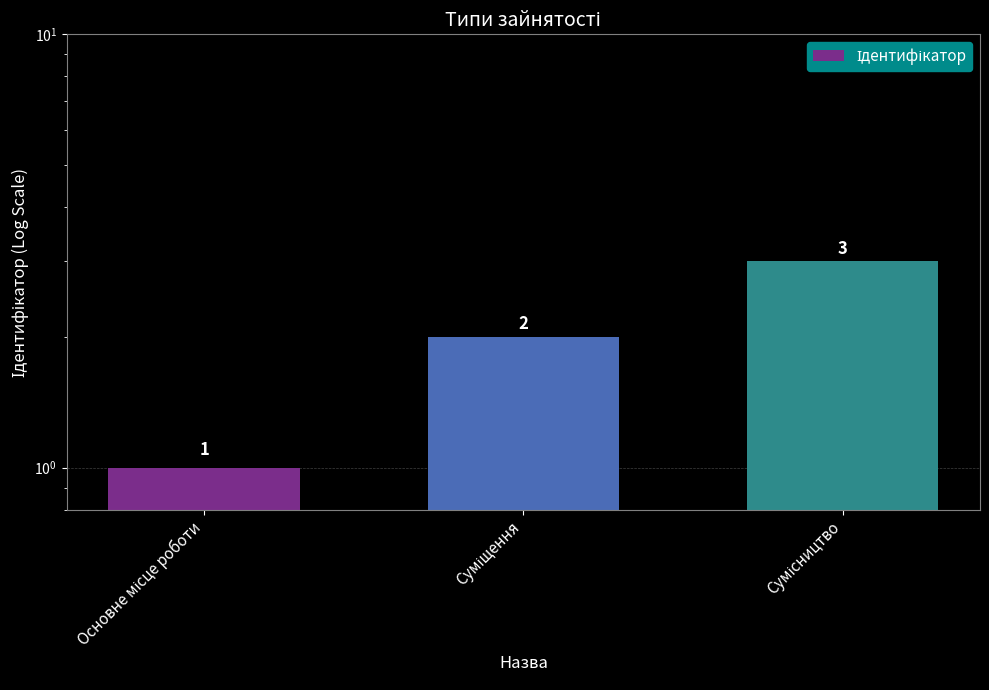

Rank the categories by value from highest to lowest.

Сумісництво, Суміщення, Основне місце роботи